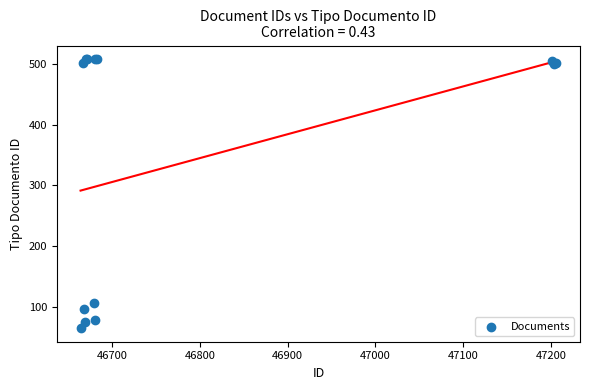

What Y value in the scatter plot is closest to 286?

107